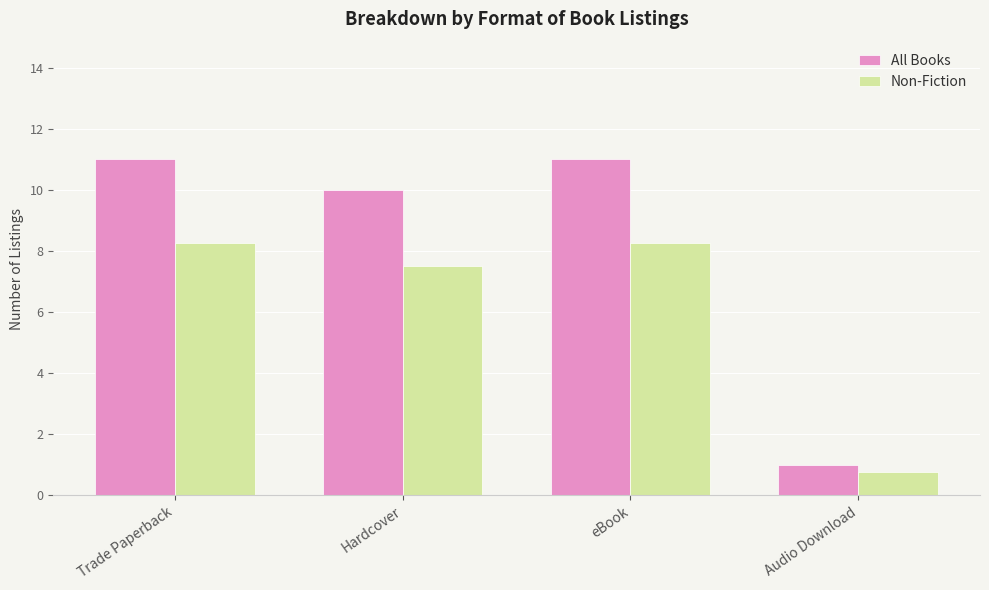

True or false: Non-Fiction has a value of 1.8 at Trade Paperback.

False